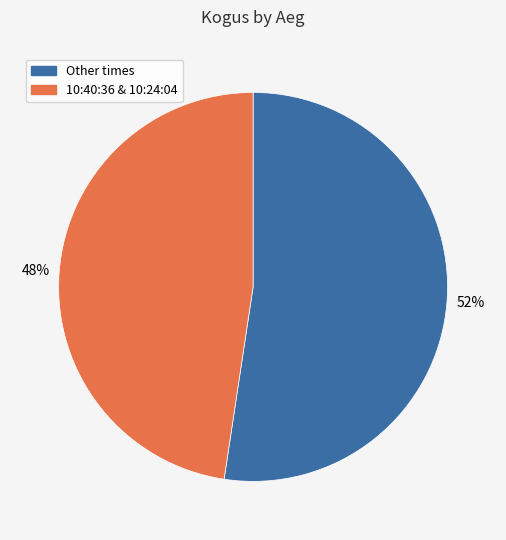

To the nearest percent, what is the average slice percentage?

50%